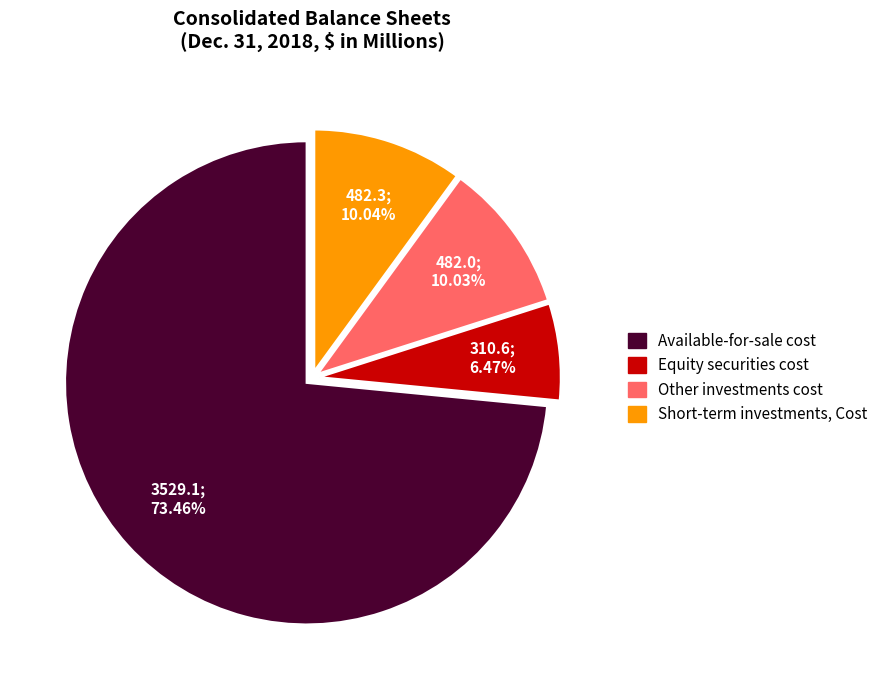

How many segments does this pie chart have?

4